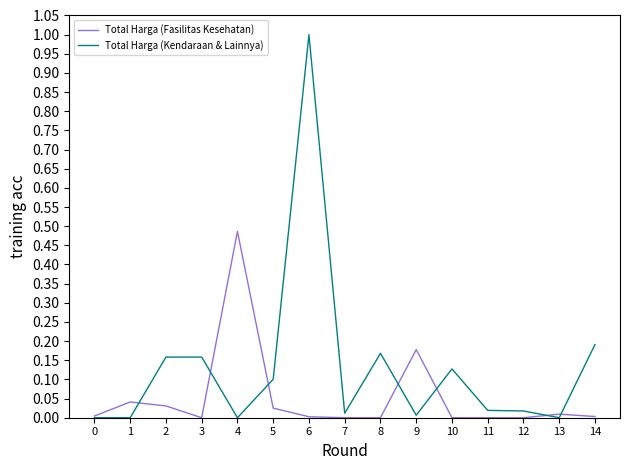

Which category has the highest value across all series?

6